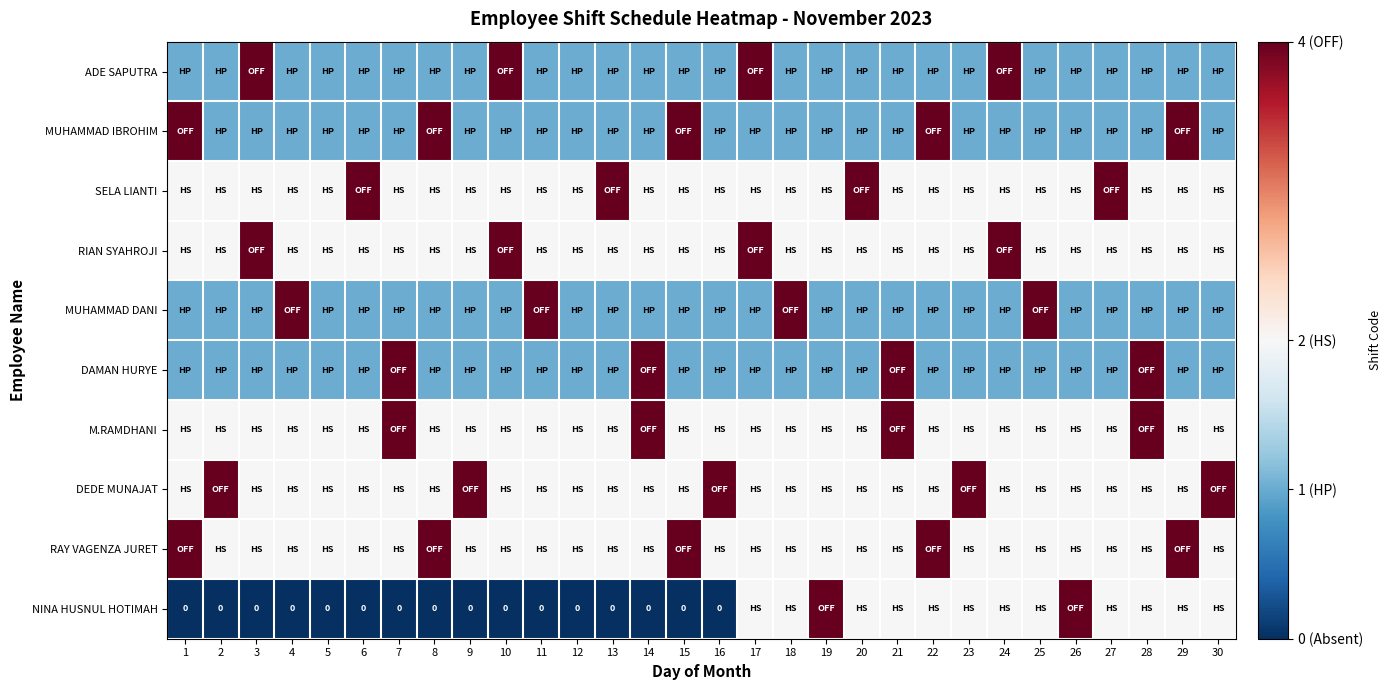

Which has a higher value, 27 or 11?

27